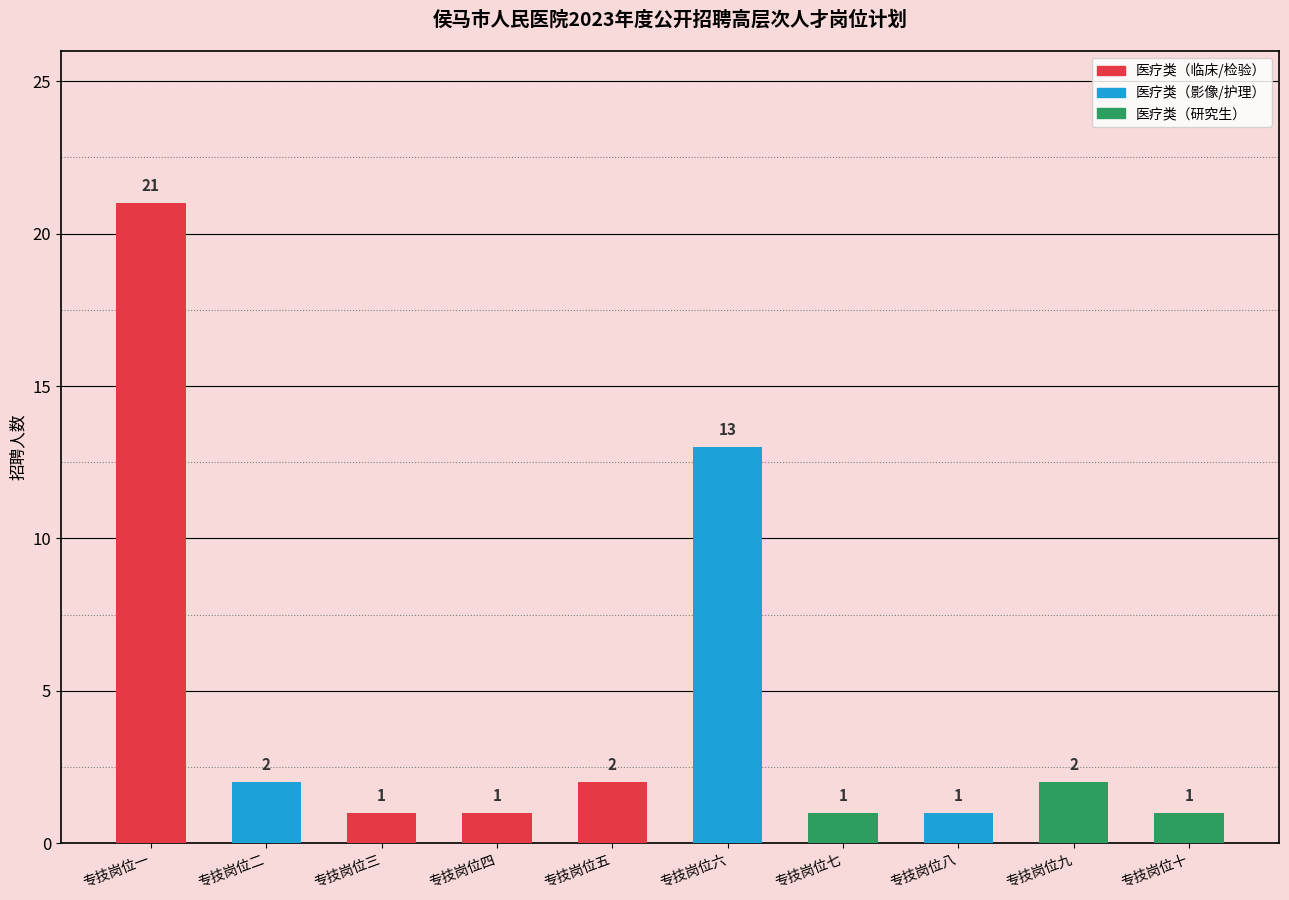

What is the label of the 2nd bar from the left?

专技岗位二